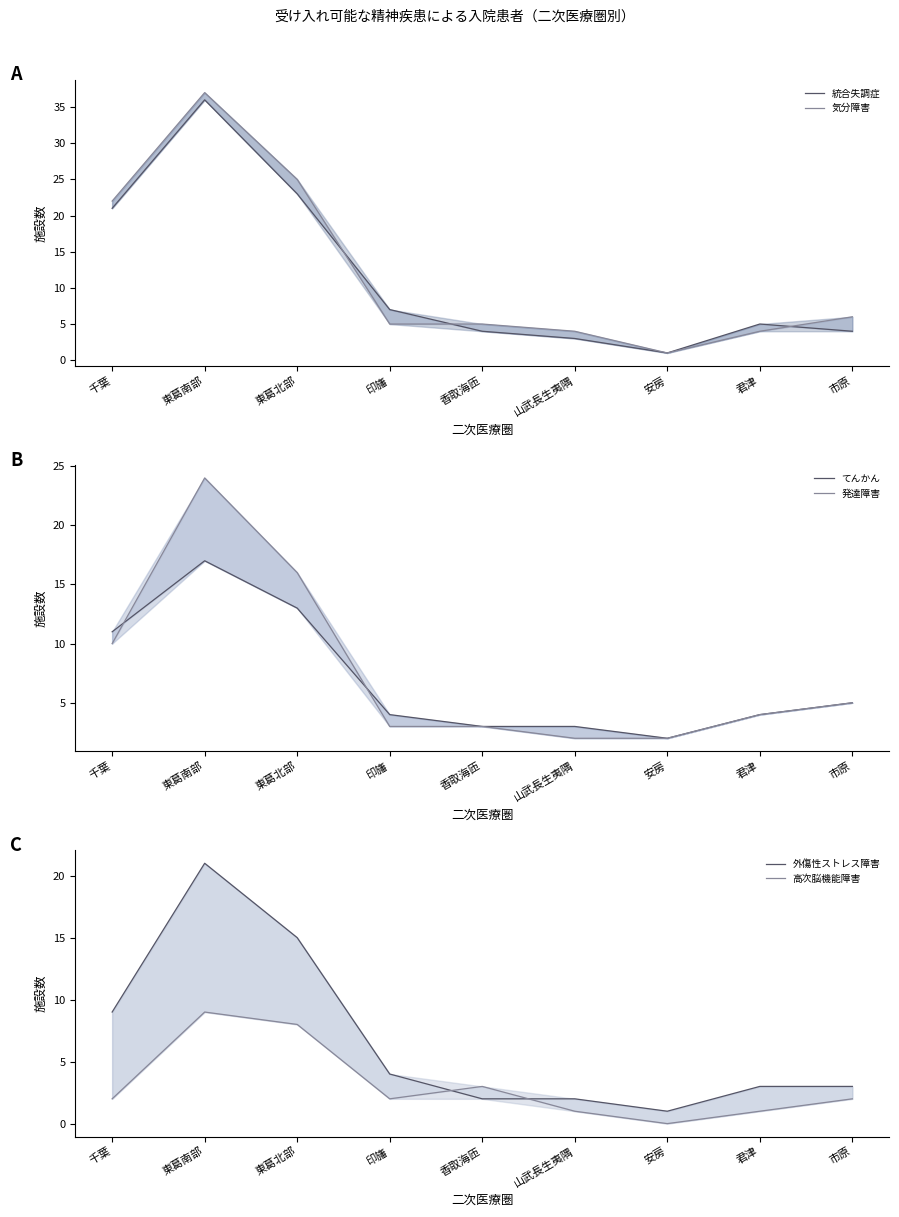

What is the minimum value for てんかん?

2